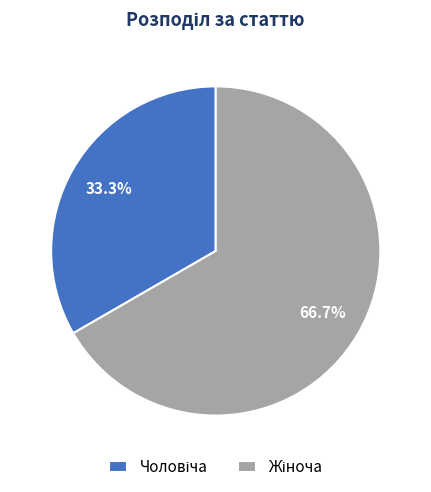

Does any single category account for the majority?

Yes